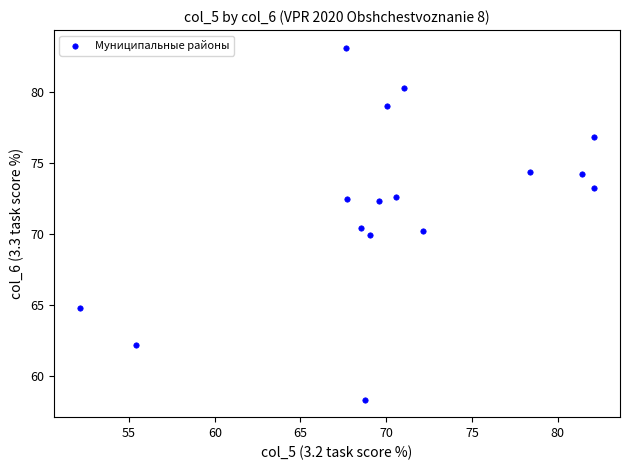

List the coordinates of all points as (X, Y) pairs, reading left to right.

(52.1, 64.8)  (55.4, 62.2)  (67.7, 83.1)  (67.7, 72.4)  (68.5, 70.4)  (68.8, 58.3)  (69.0, 69.9)  (69.6, 72.3)  (70.1, 79.0)  (70.6, 72.6)  (71.0, 80.3)  (72.1, 70.2)  (78.4, 74.3)  (81.5, 74.2)  (82.1, 76.8)  (82.1, 73.2)